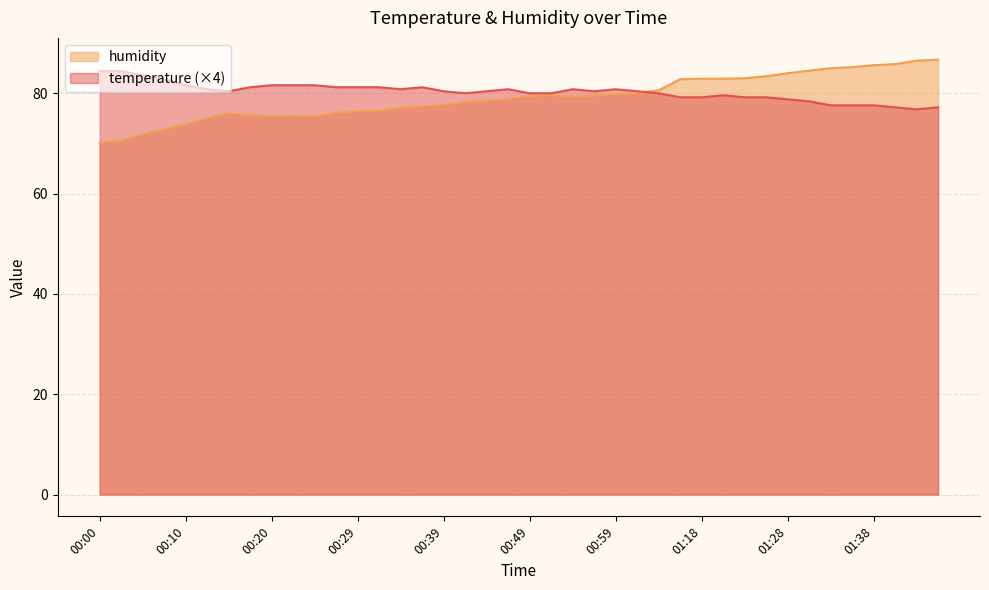

What is the label of the 16th point from the left?

00:37